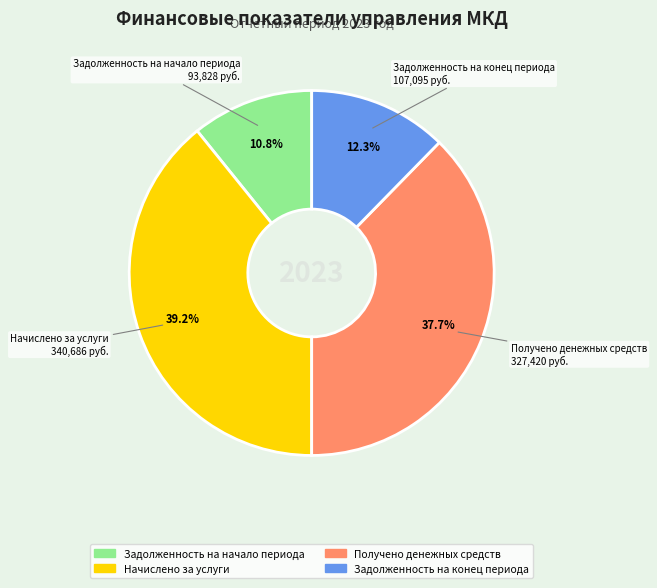

What percentage do Начислено за услуги and Задолженность на конец периода together represent?

51.5%